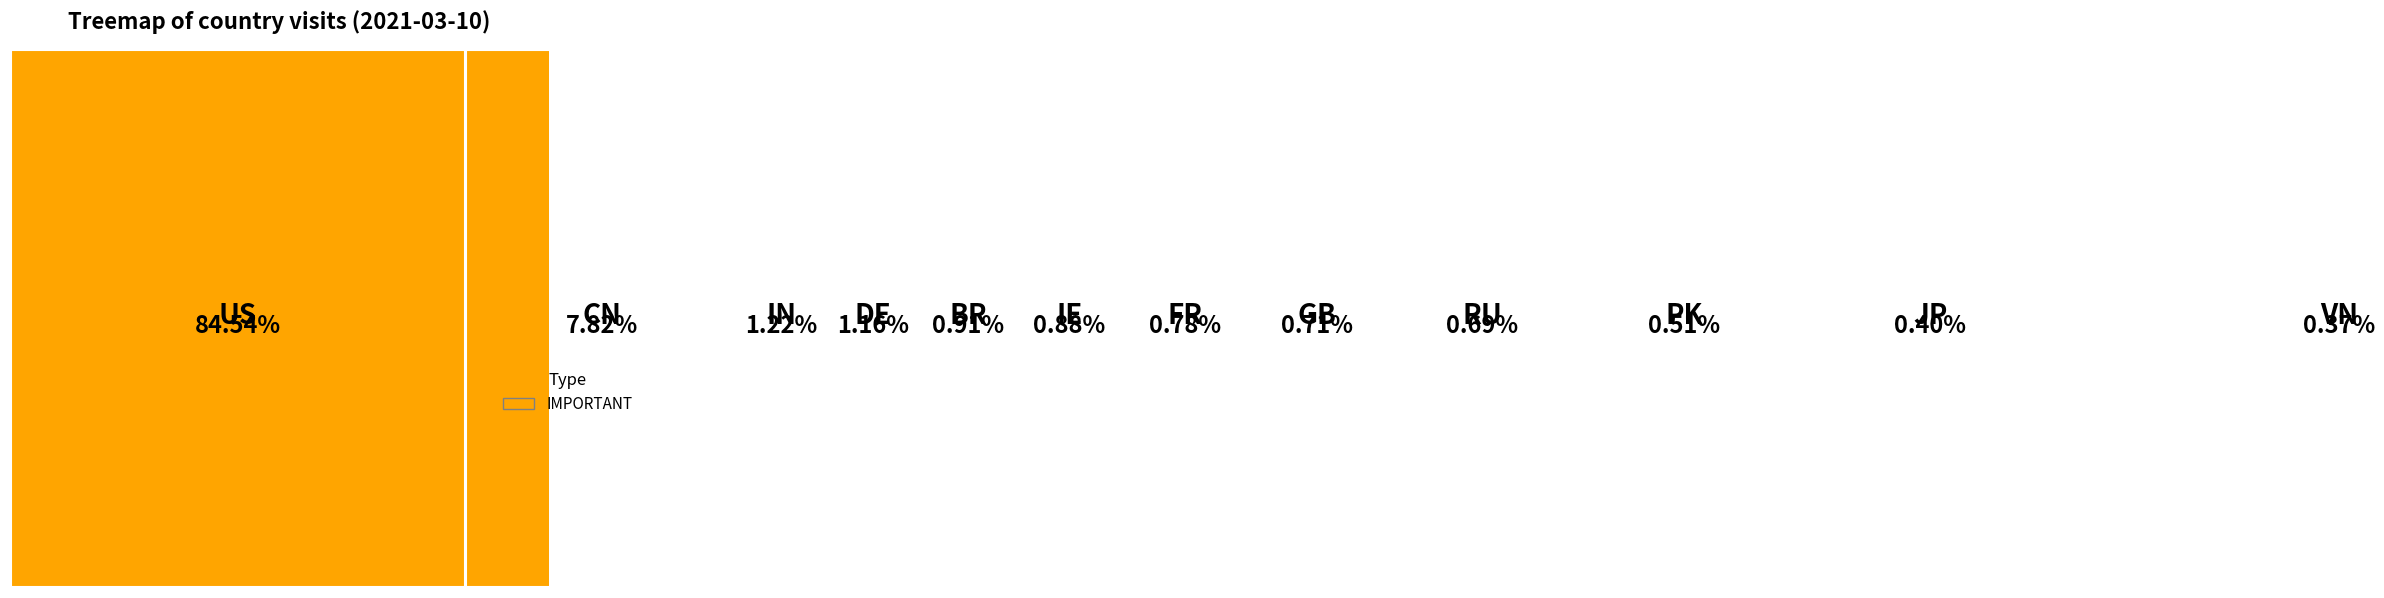

What is the largest slice in the pie chart?

US